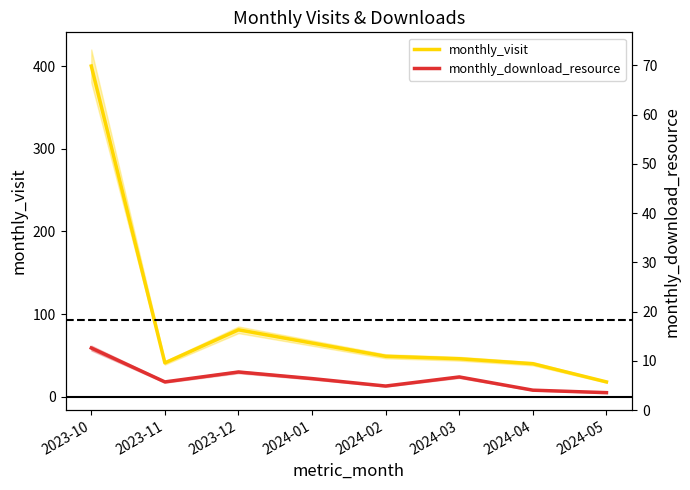

Which series has the largest total across all categories?

monthly_visit